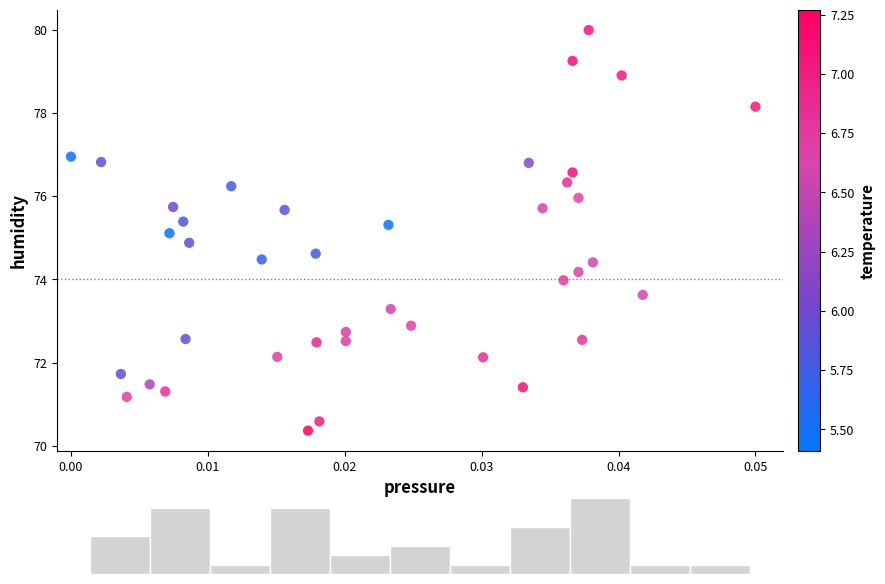

What is the range of Y values (max minus min)?

9.6